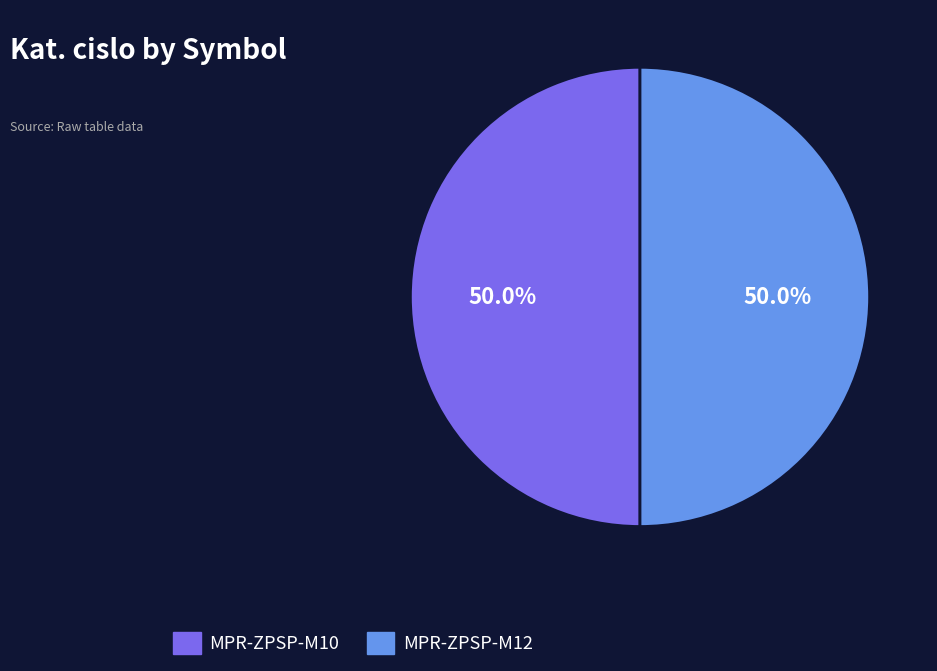

True or false: MPR-ZPSP-M10 accounts for 39% of the total.

False